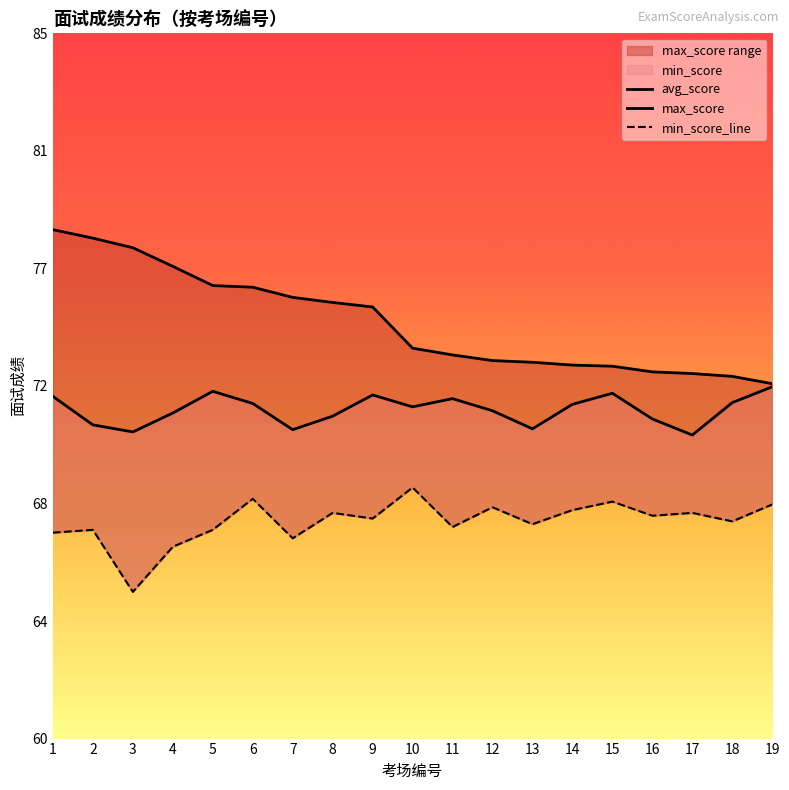

How many lines are shown in the chart?

3